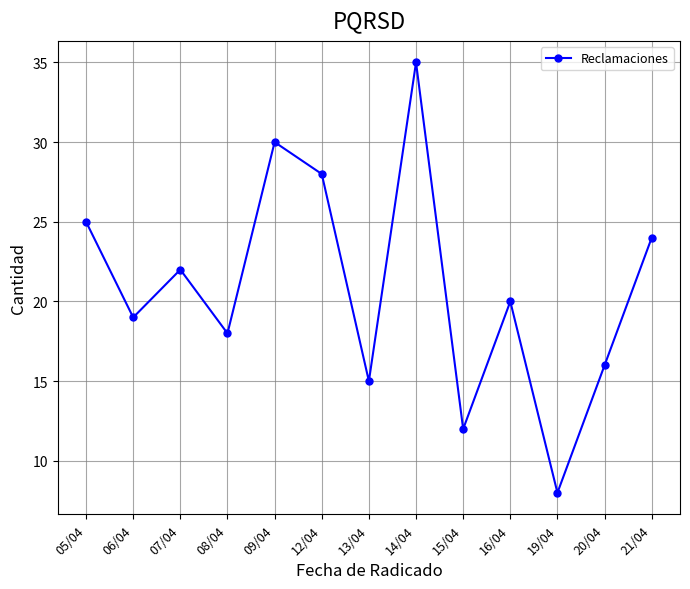

Reading left to right, transcribe all the data shown in this chart.

25	19	22	18	30	28	15	35	12	20	8	16	24